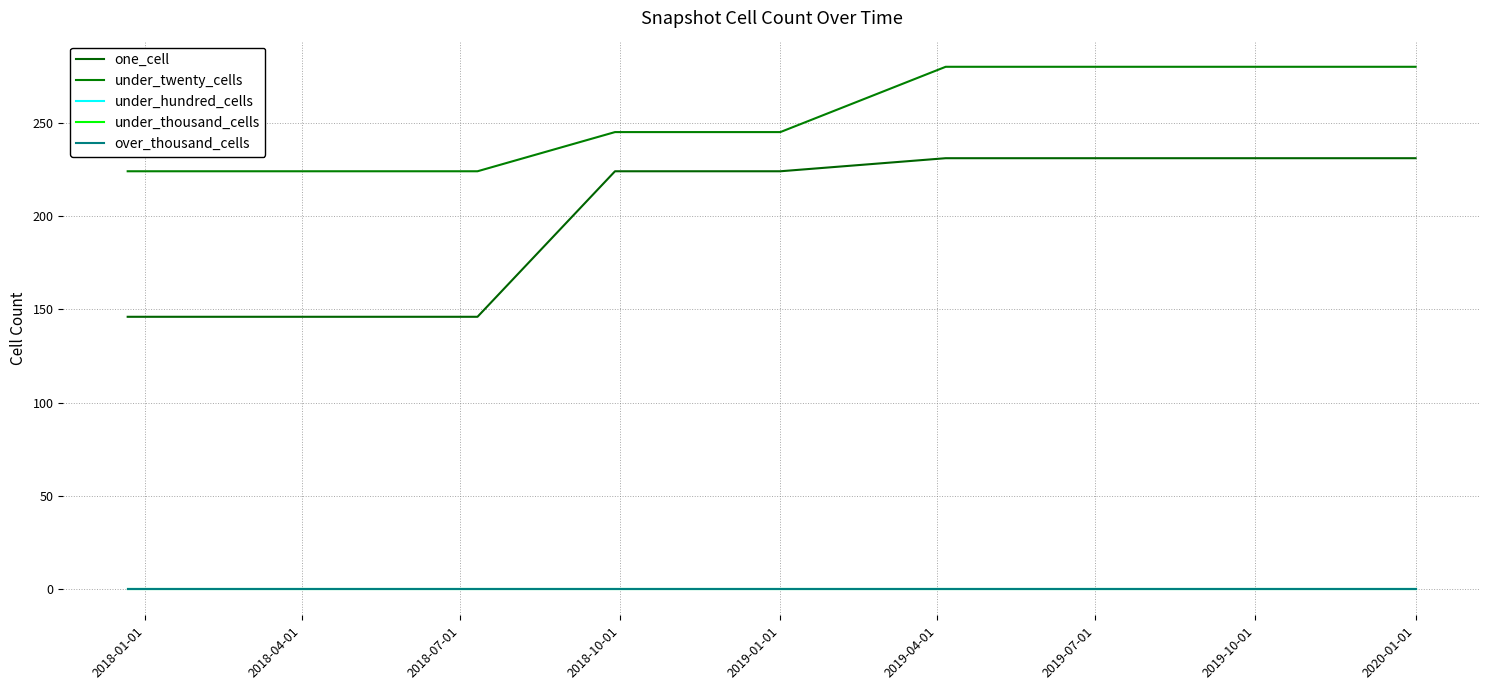

List the labels in order of one_cell value, smallest first.

2018-01-01, 2018-04-01, 2018-07-01, 2018-10-01, 2019-01-01, 2019-04-01, 2019-07-01, 2019-10-01, 2020-01-01